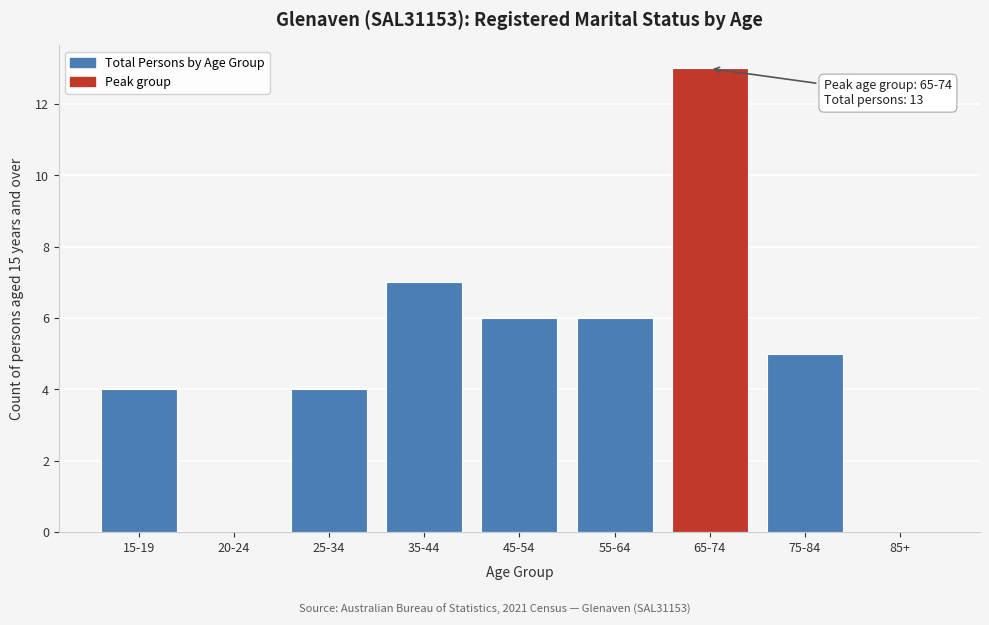

Reading left to right, transcribe all the data shown in this chart.

15-19=4	20-24=0	25-34=4	35-44=7	45-54=6	55-64=6	65-74=13	75-84=5	85+=0